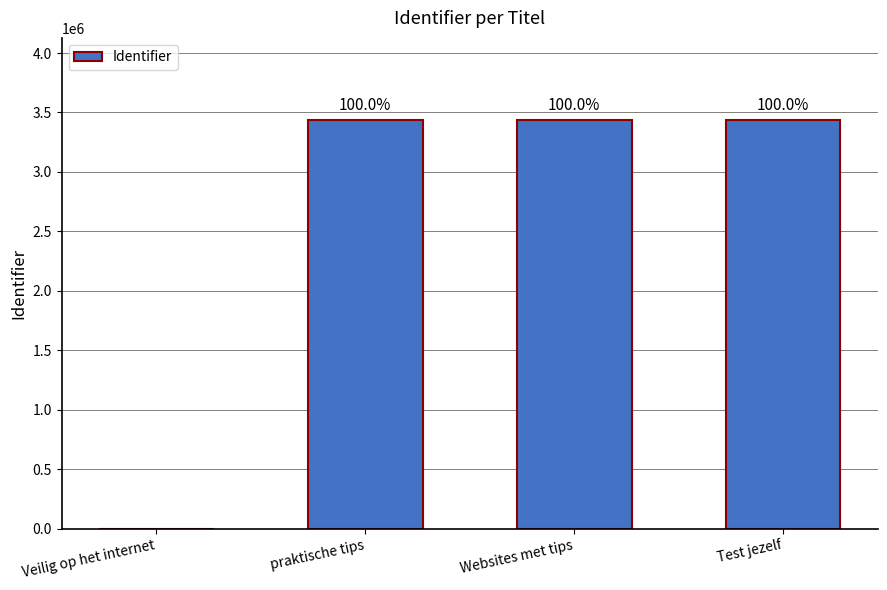

How many data points are less than 3439678?

2